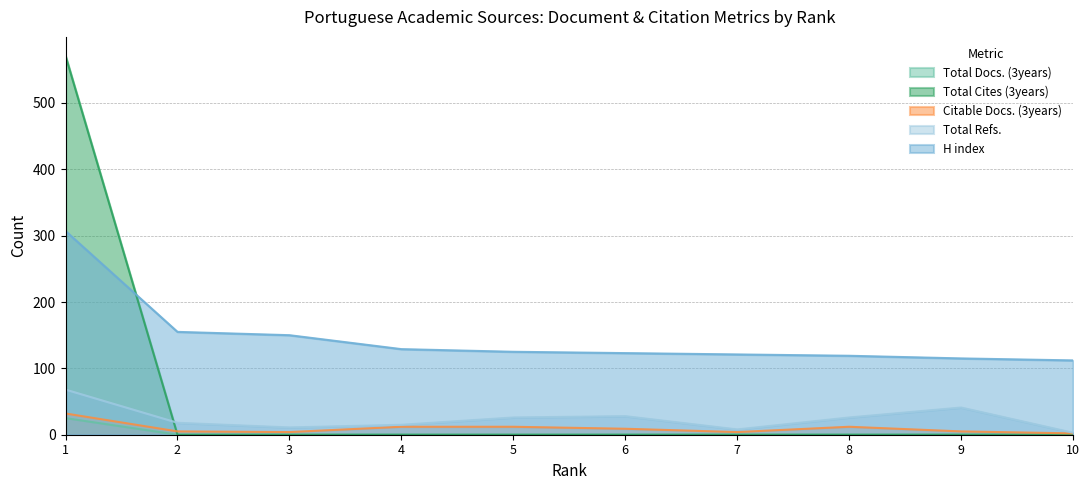

At 7, list the series in order from largest to smallest.

H index, Total Refs., Citable Docs. (3years), Total Docs. (3years), Total Cites (3years)